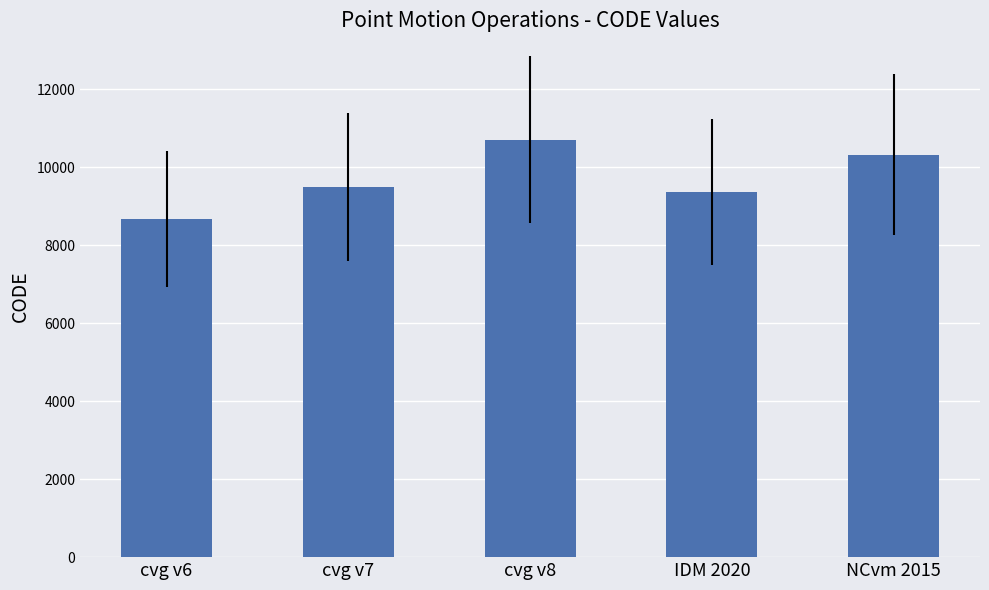

True or false: the data shows 10707 at cvg v8.

True